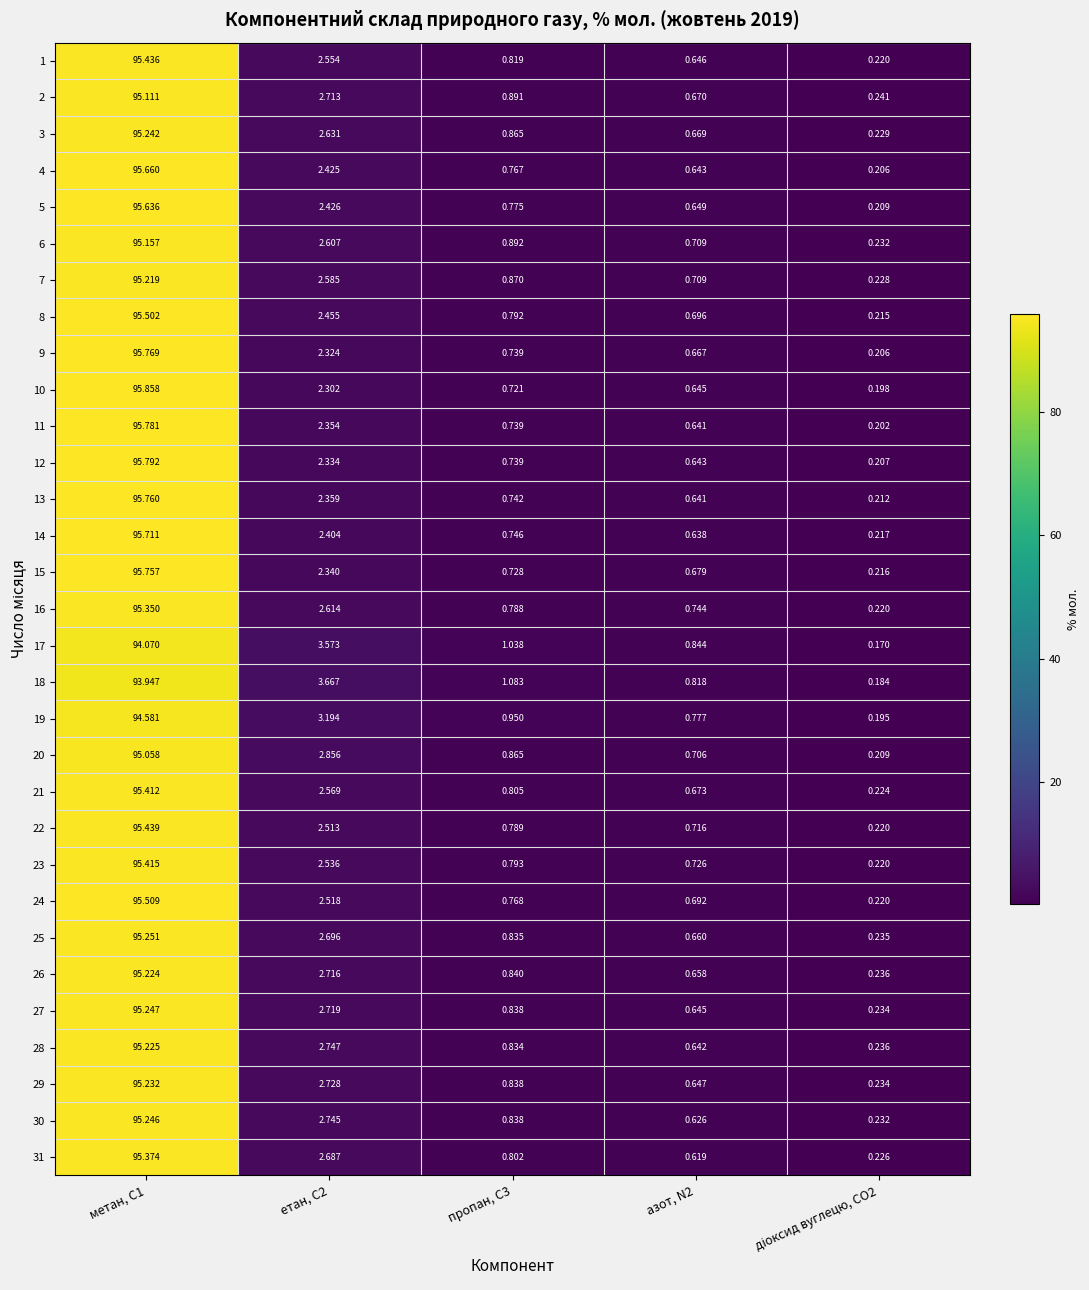

Is the value of 20 at метан, С1 greater than the value of 18 at пропан, С3?

Yes